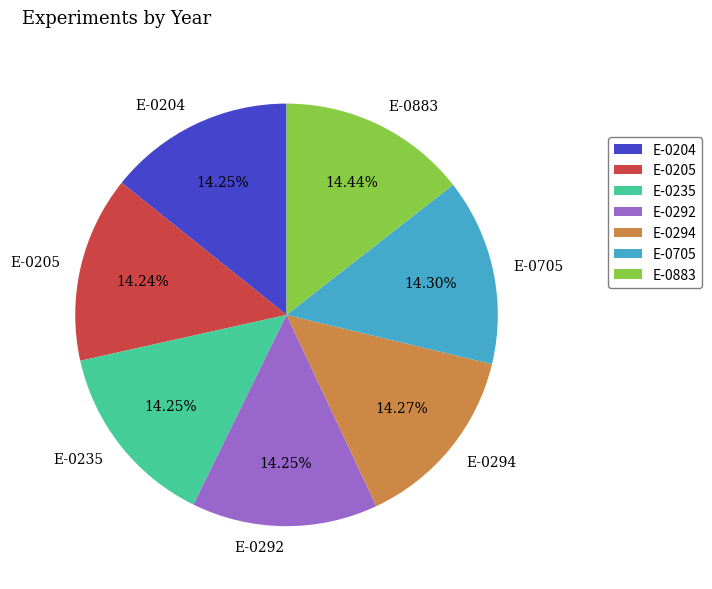

Is there any slice that represents more than half of the pie?

No